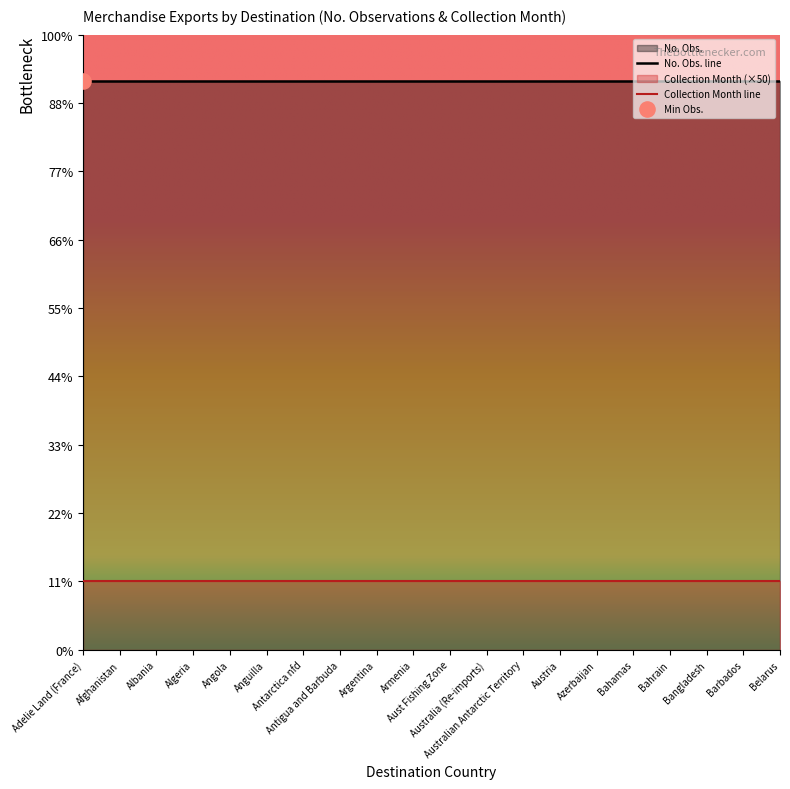

Which series has the largest total across all categories?

No. Obs. line